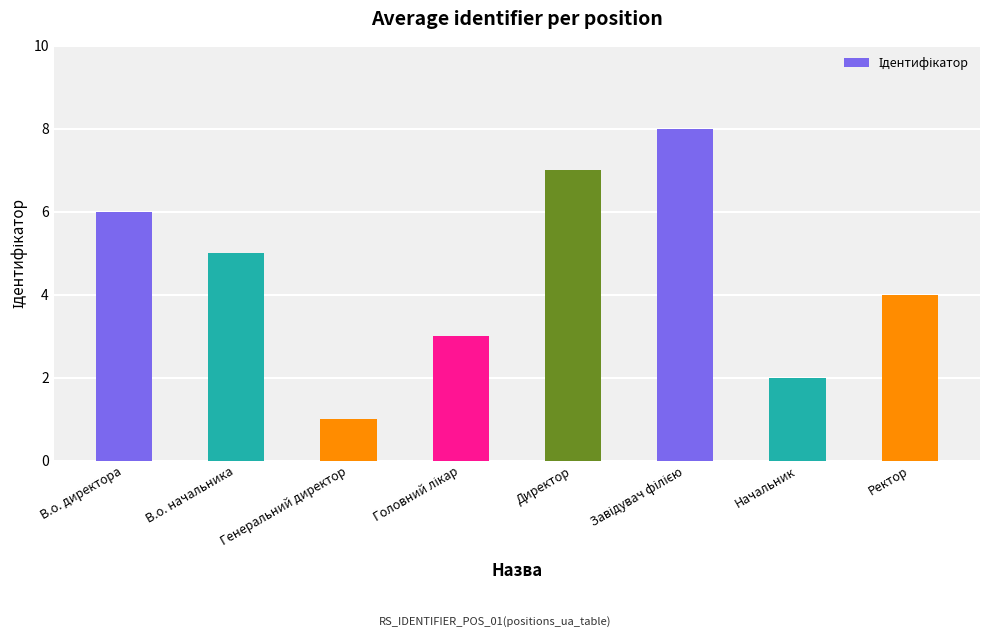

What is the maximum value shown in the chart?

8